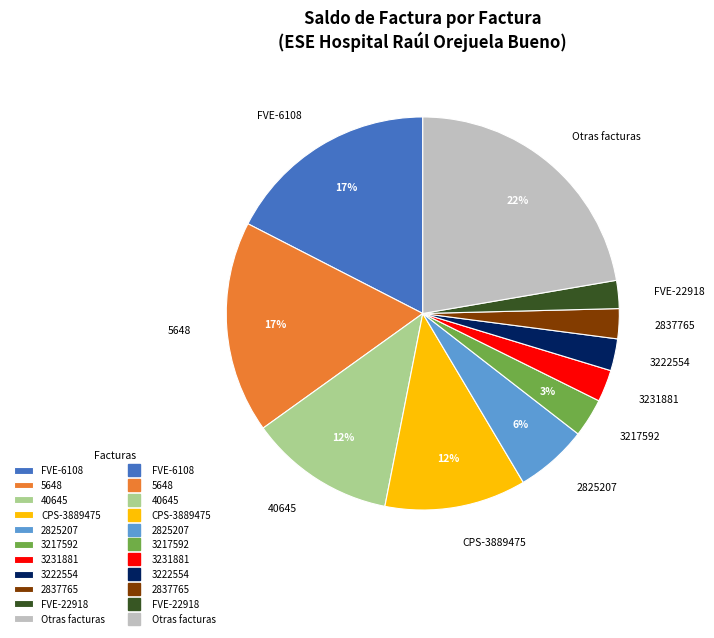

What is the largest slice in the pie chart?

Otras facturas